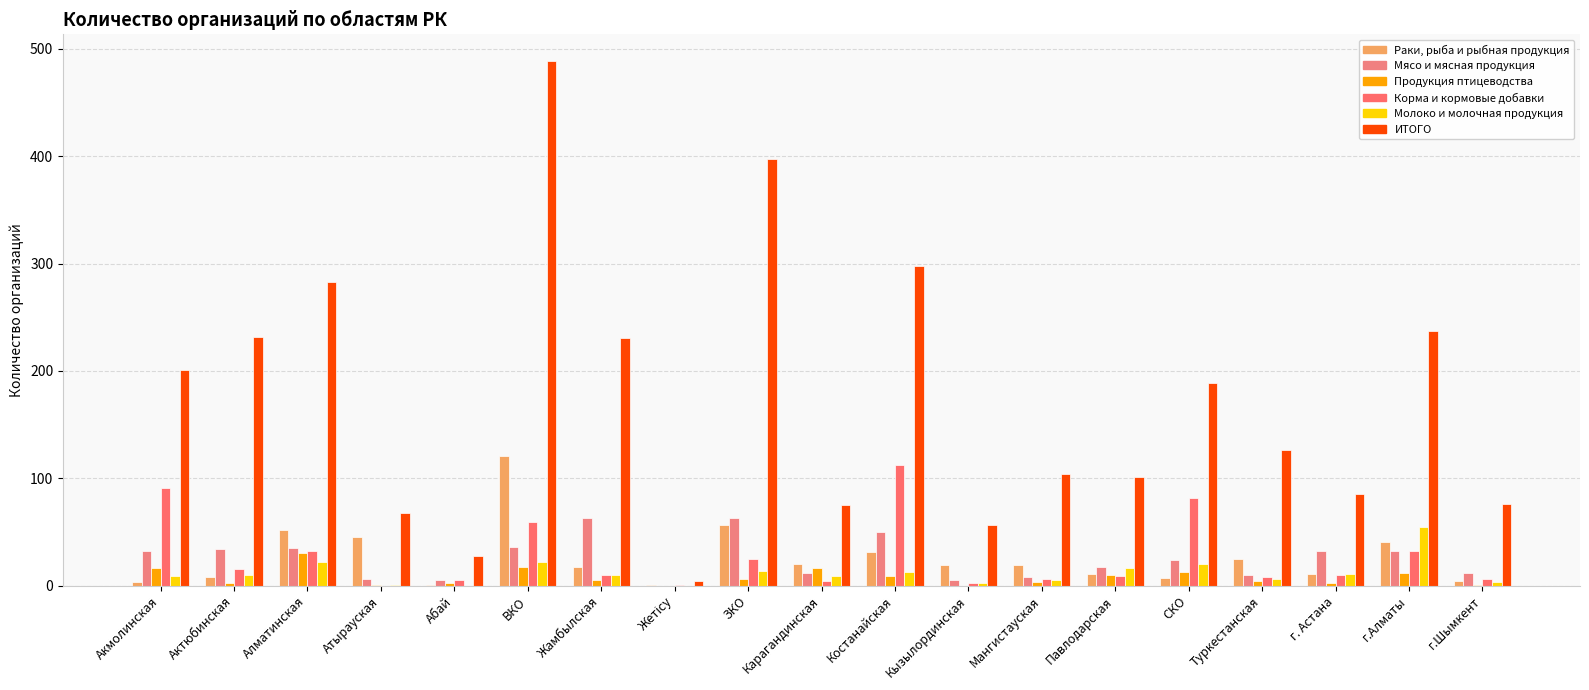

What are all the series names shown in the legend?

Раки, рыба и рыбная продукция, Мясо и мясная продукция, Продукция птицеводства, Корма и кормовые добавки, Молоко и молочная продукция, ИТОГО